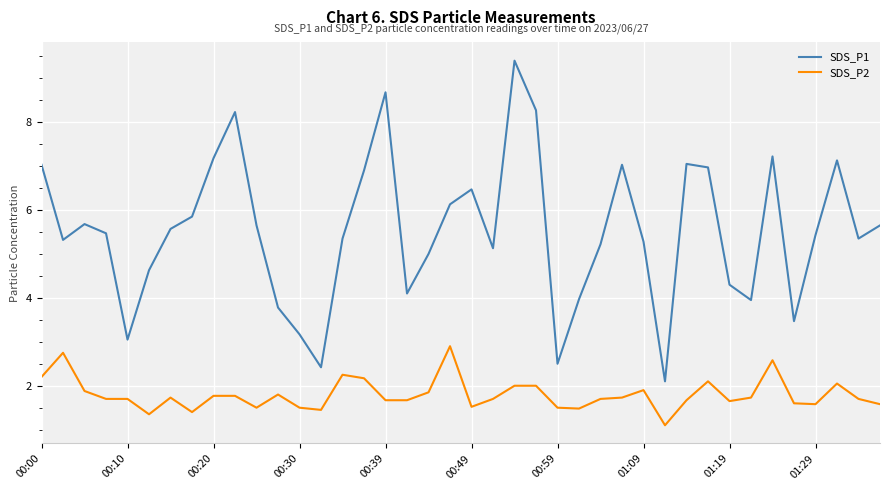

Which series has the widest spread of values?

SDS_P1